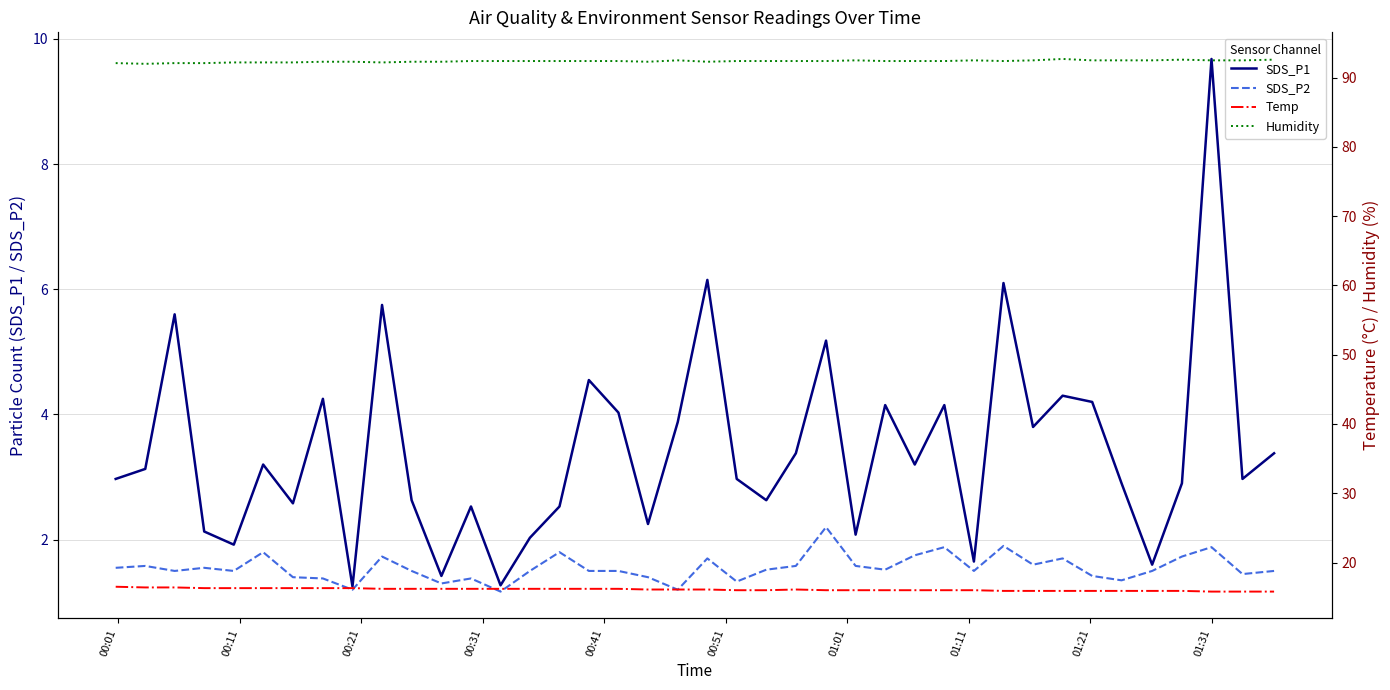

What is the highest value of the SDS_P2 series?

2.2